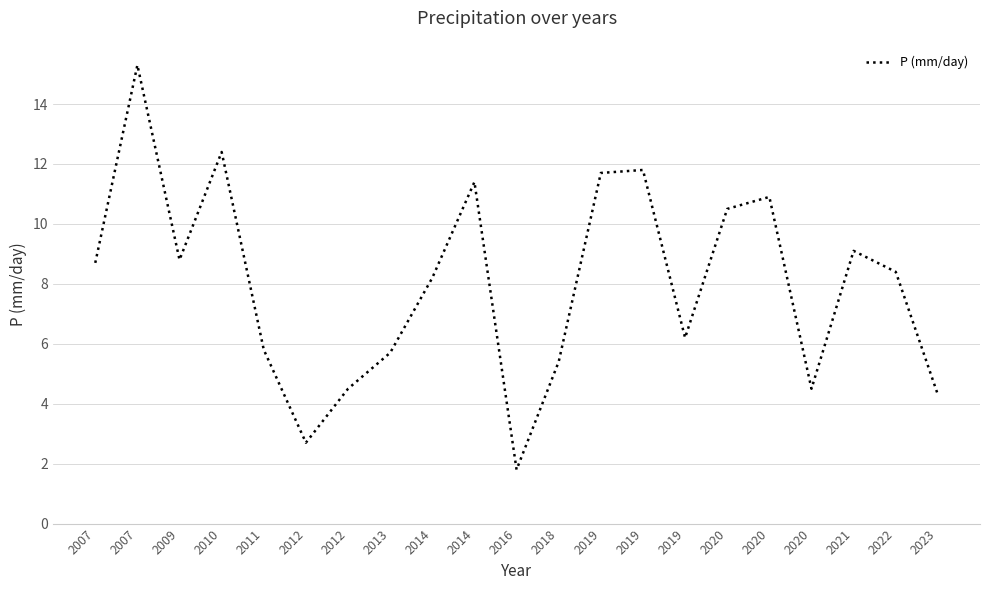

Rank the categories by value from lowest to highest.

2016, 2012, 2023, 2012, 2020, 2018, 2013, 2011, 2019, 2014, 2022, 2007, 2009, 2021, 2020, 2020, 2014, 2019, 2019, 2010, 2007